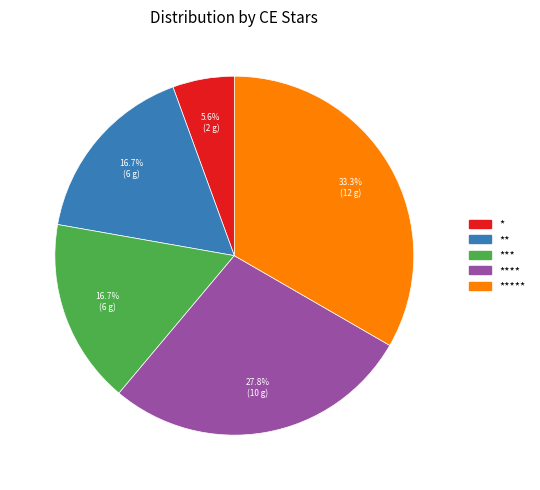

Is there a majority slice in this chart?

No